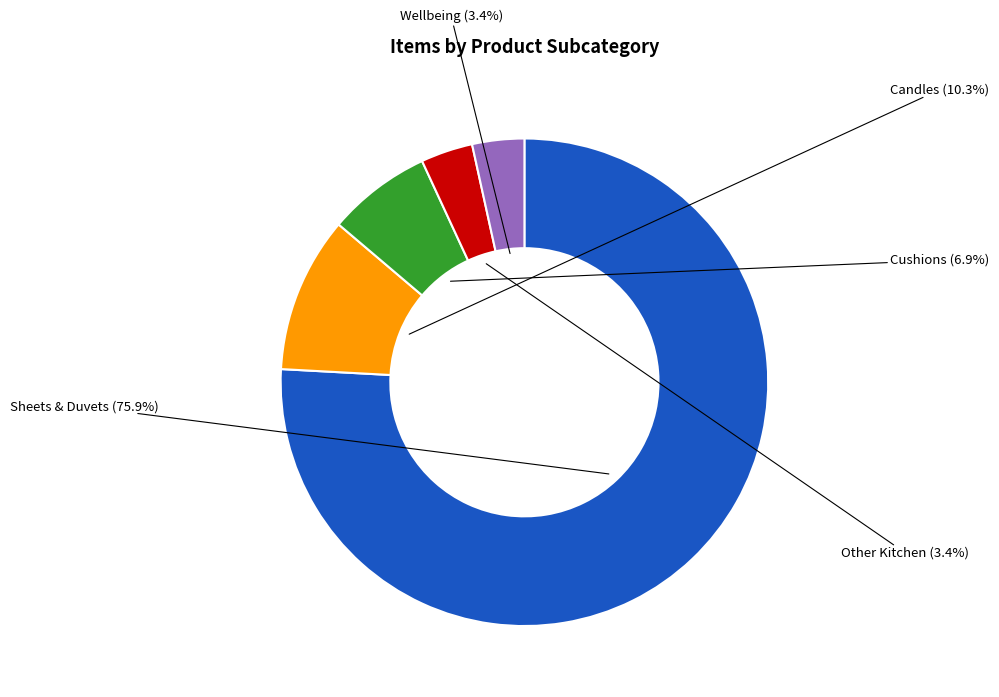

Which category has the biggest portion of the pie?

Sheets & Duvets